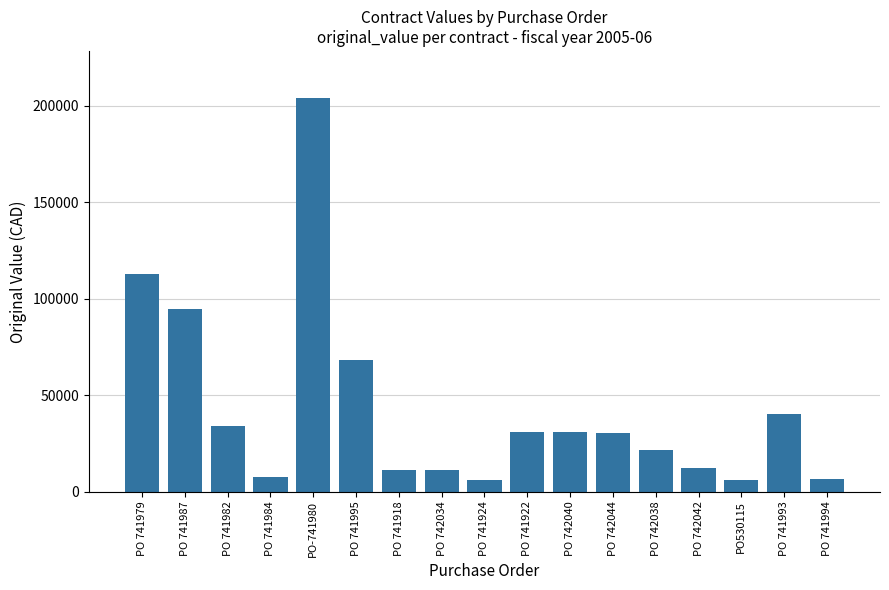

What is the label of the 2nd bar from the right?

PO 741993